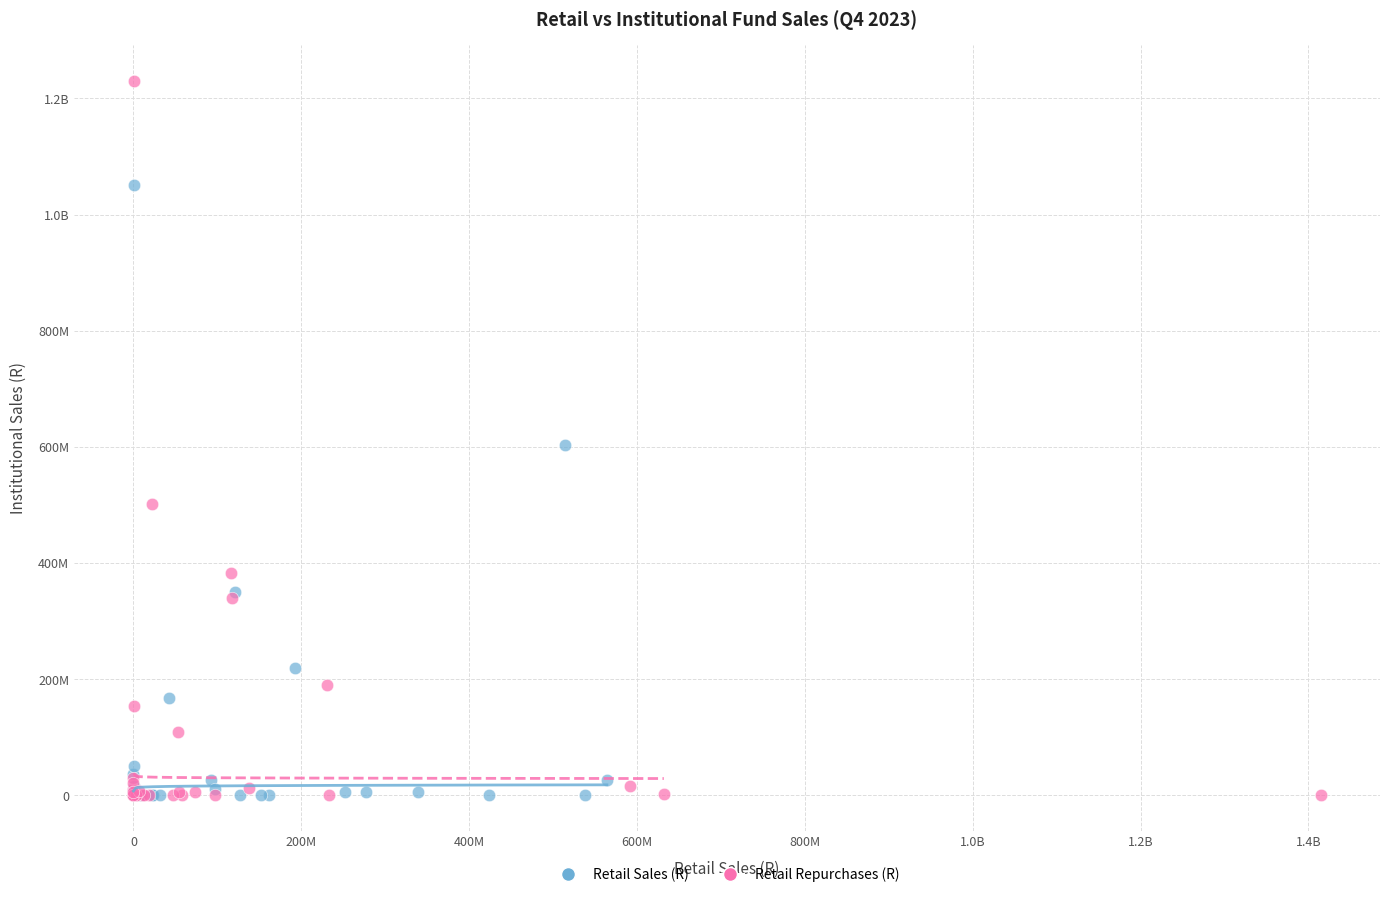

What are all the series names shown in the legend?

Retail Sales (R), Retail Repurchases (R)